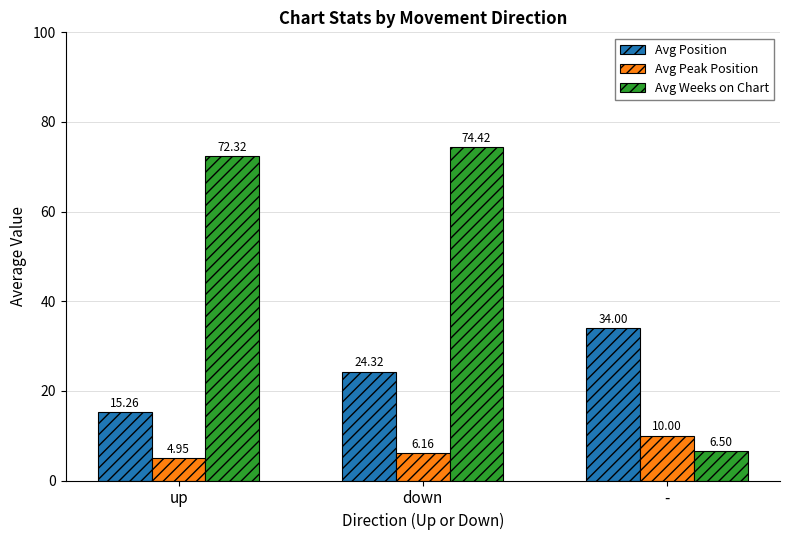

How many data points in Avg Peak Position are above 6?

2